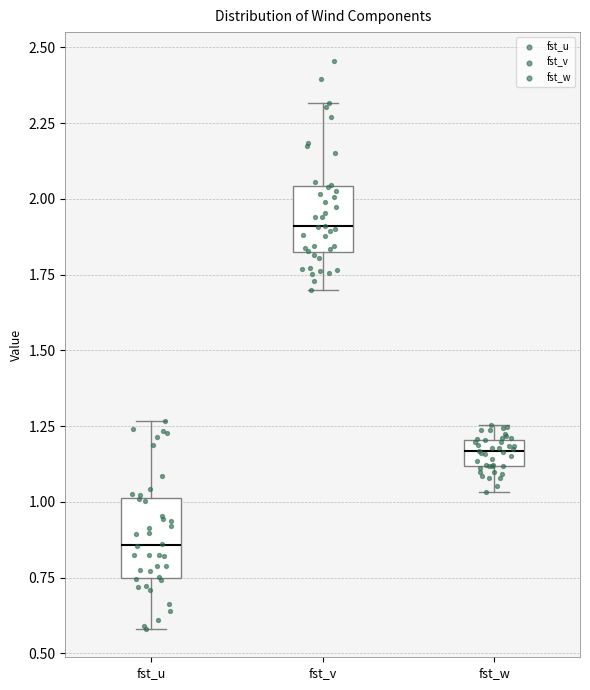

Where is the lower edge of the box for fst_v on the y-axis? The values are not printed on the chart, so give them approximately, as read against the axis.

1.85